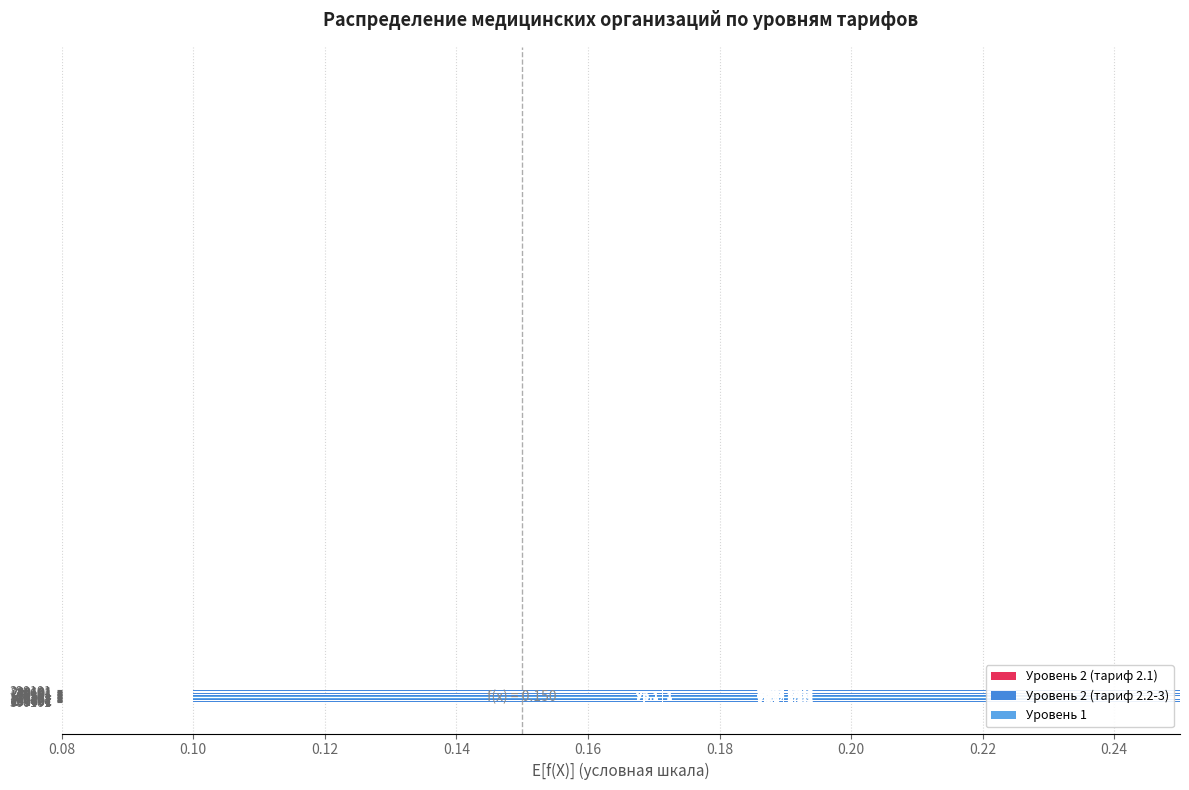

List the labels in order of value, largest first.

390101, 280101, 230101, 41601, 50101, 60101, 70101, 70301, 100101, 150101, 160101, 170101, 210101, 240101, 263001, 291601, 300101, 100201, 100301, 160201